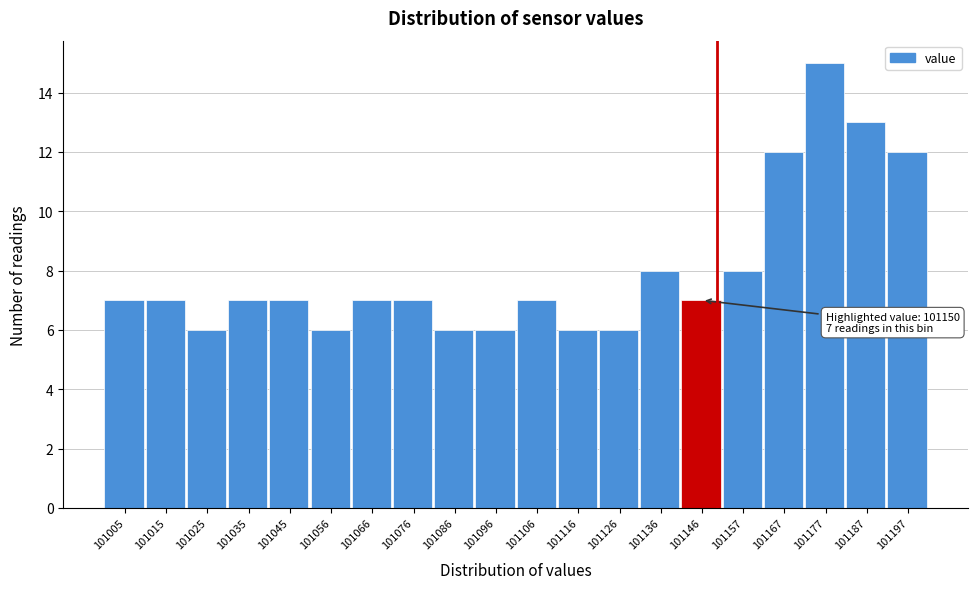

Over which range of the x-axis is the bar tallest?

101172 to 101182